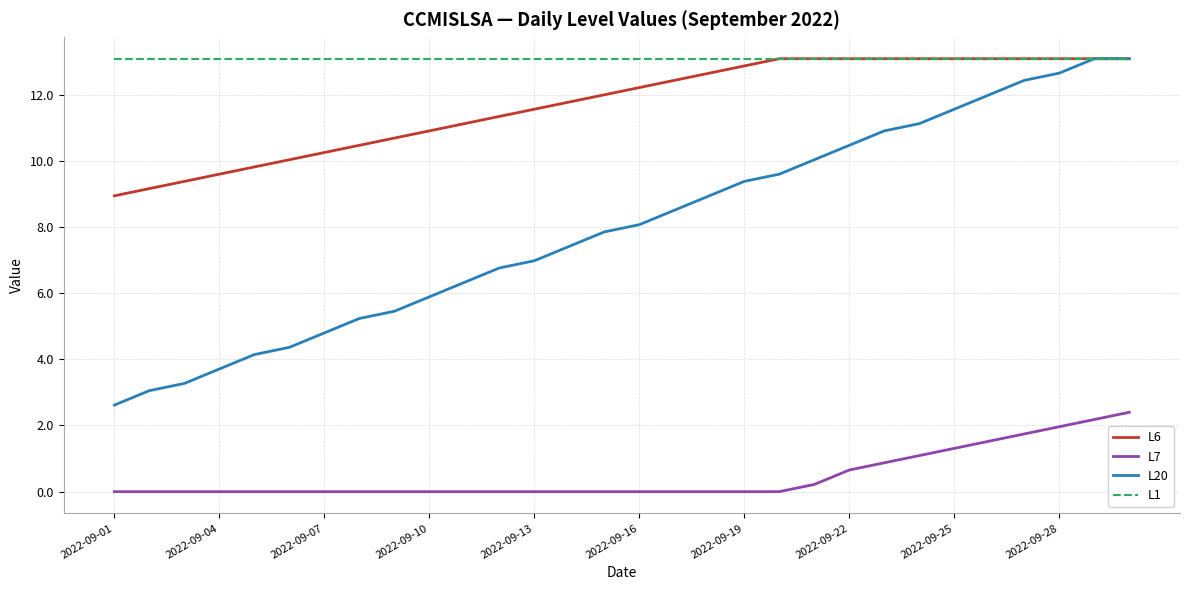

Which series has the largest total across all categories?

L1